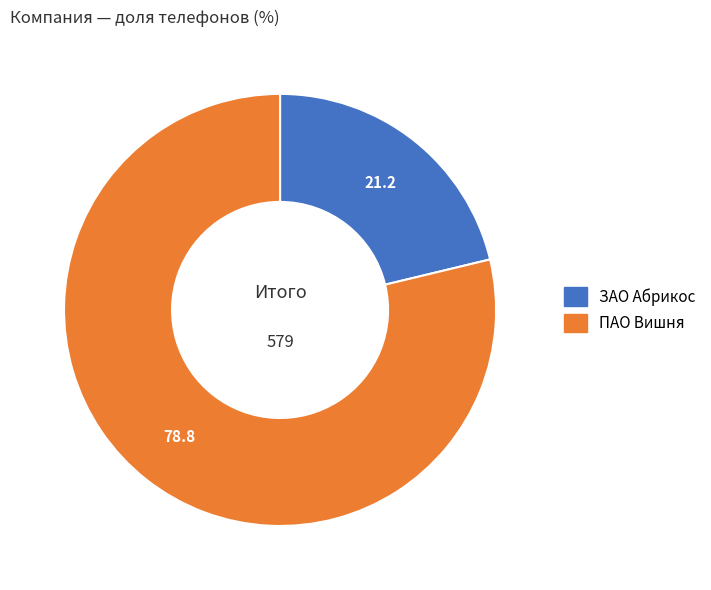

Which category accounts for the majority?

ПАО Вишня